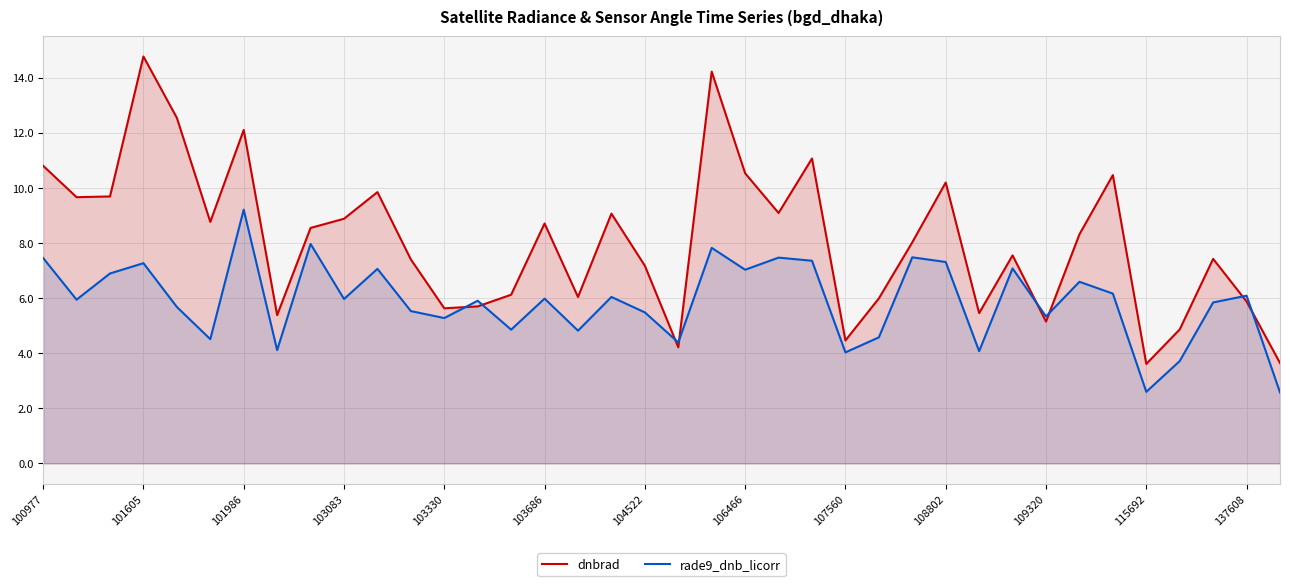

Reading left to right, what are all the values shown in this chart?

dnbrad: 10.8	9.7	9.7	14.8	12.5	8.8	12.1	5.4	8.5	8.9	9.8	7.4	5.6	5.7	6.1	8.7	6.0	9.1	7.2	4.2	14.2	10.5	9.1	11.1	4.5	6.0	8.0	10.2	5.5	7.5	5.1	8.3	10.5	3.6	4.9	7.4	5.9	3.6
rade9_dnb_licorr: 7.5	5.9	6.9	7.3	5.7	4.5	9.2	4.1	8.0	6.0	7.1	5.5	5.3	5.9	4.9	6.0	4.8	6.0	5.5	4.4	7.8	7.0	7.5	7.4	4.0	4.6	7.5	7.3	4.1	7.1	5.3	6.6	6.2	2.6	3.7	5.8	6.1	2.6